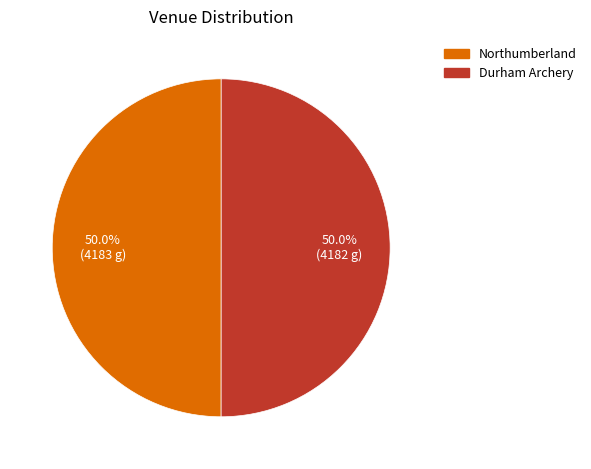

What portion of the pie excludes Durham Archery?

50.0%